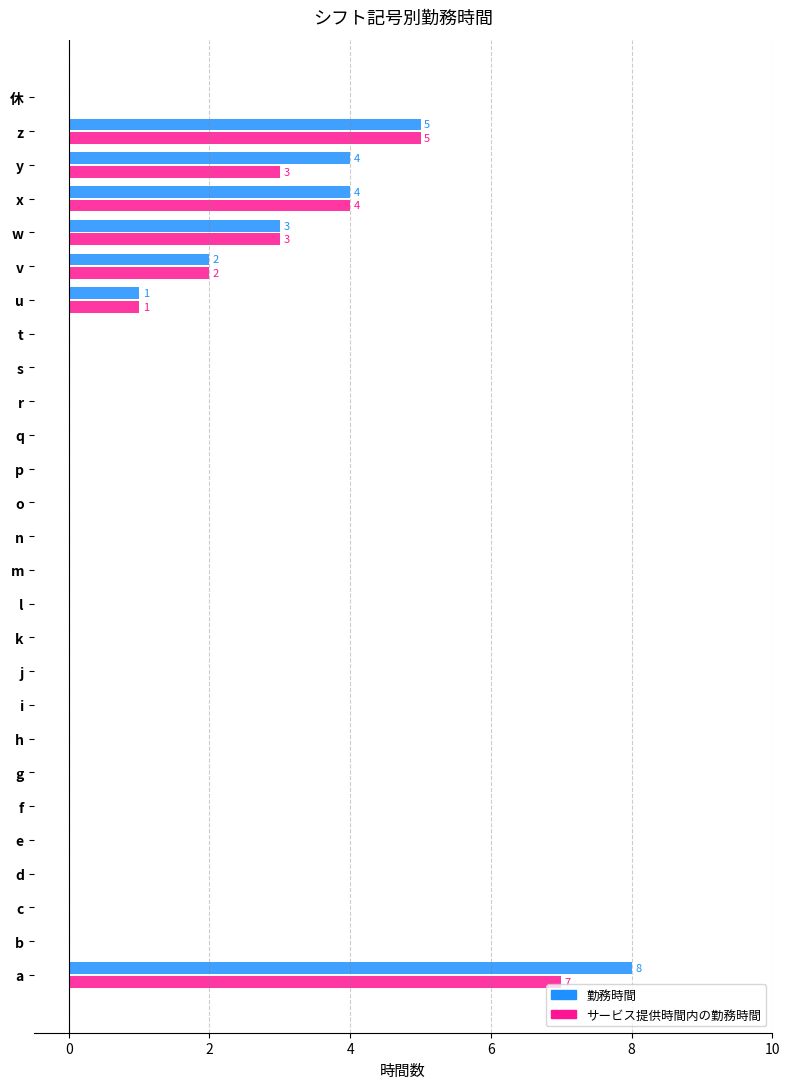

What is the highest value of the 勤務時間 series?

8